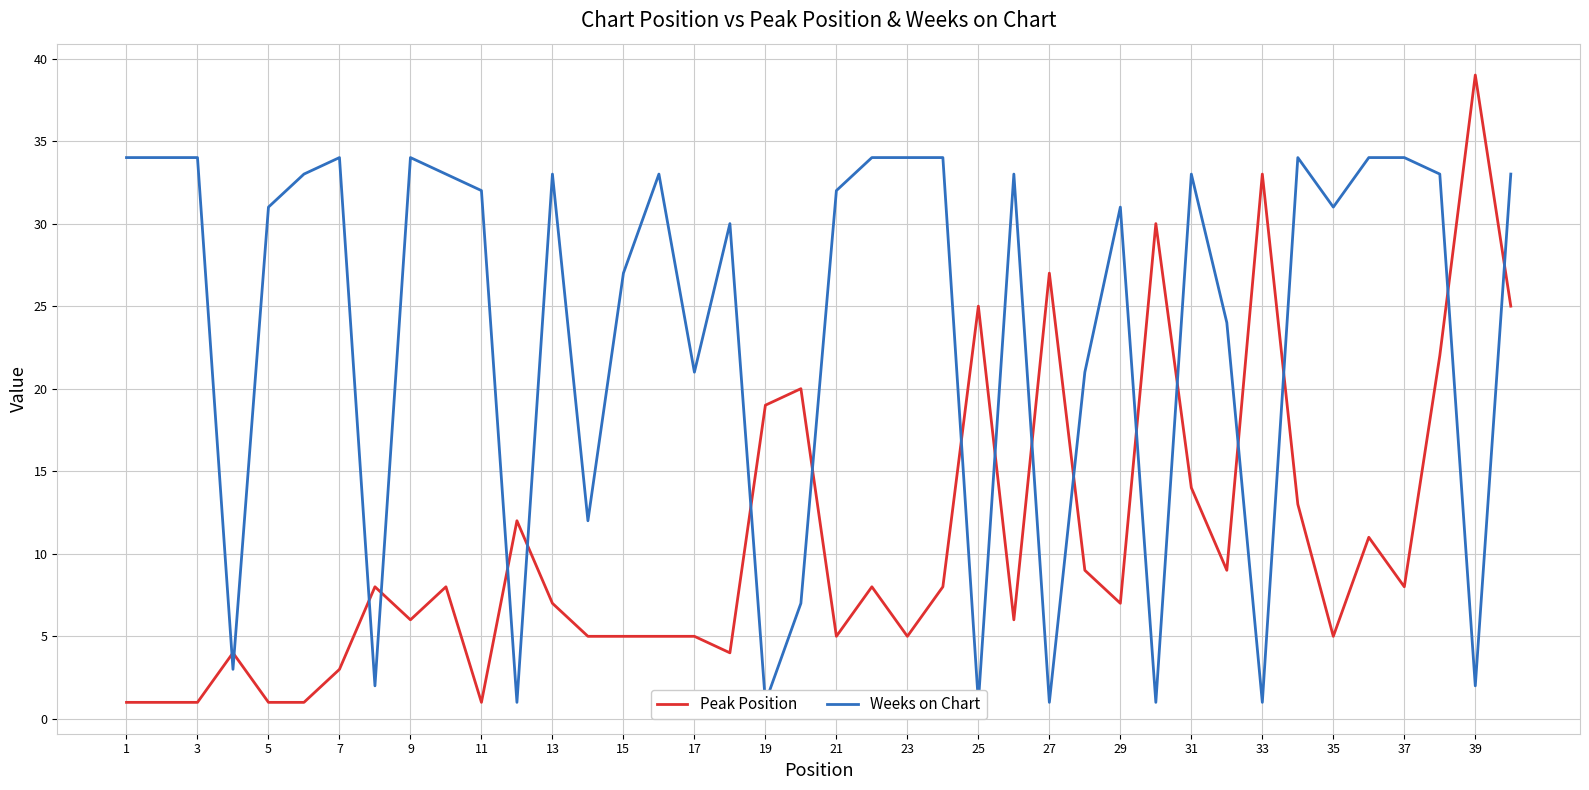

The value of Peak Position at 35 is 2. True or false?

False